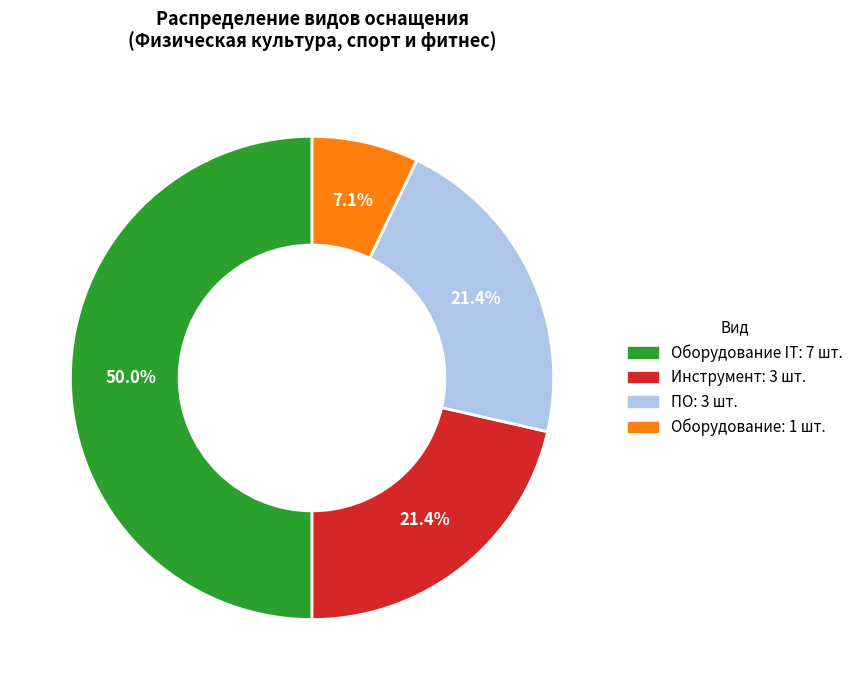

How many slices are in this pie chart?

4